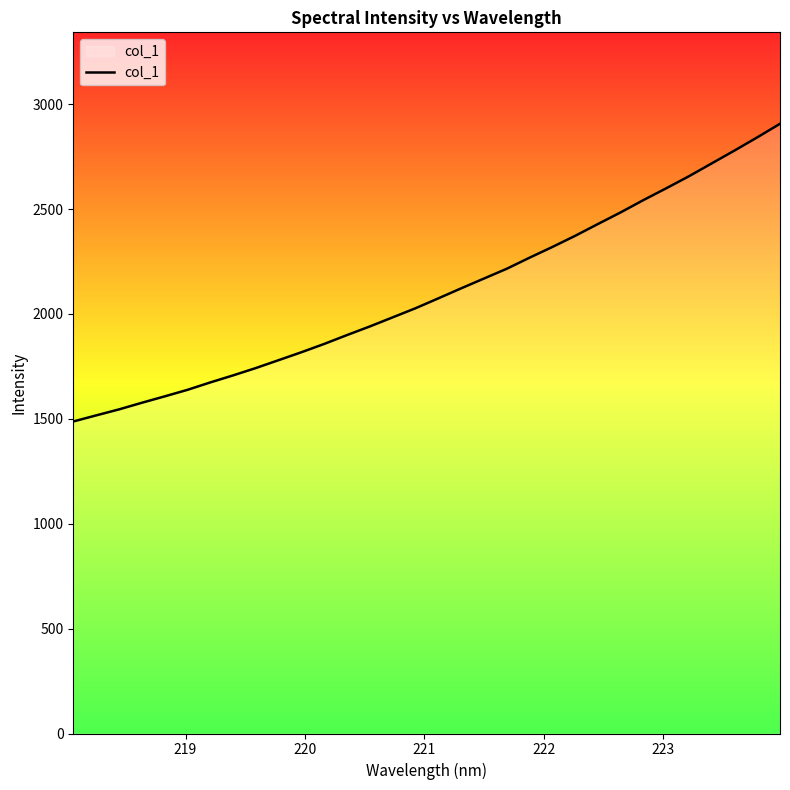

What is the smallest value displayed?

1487.2